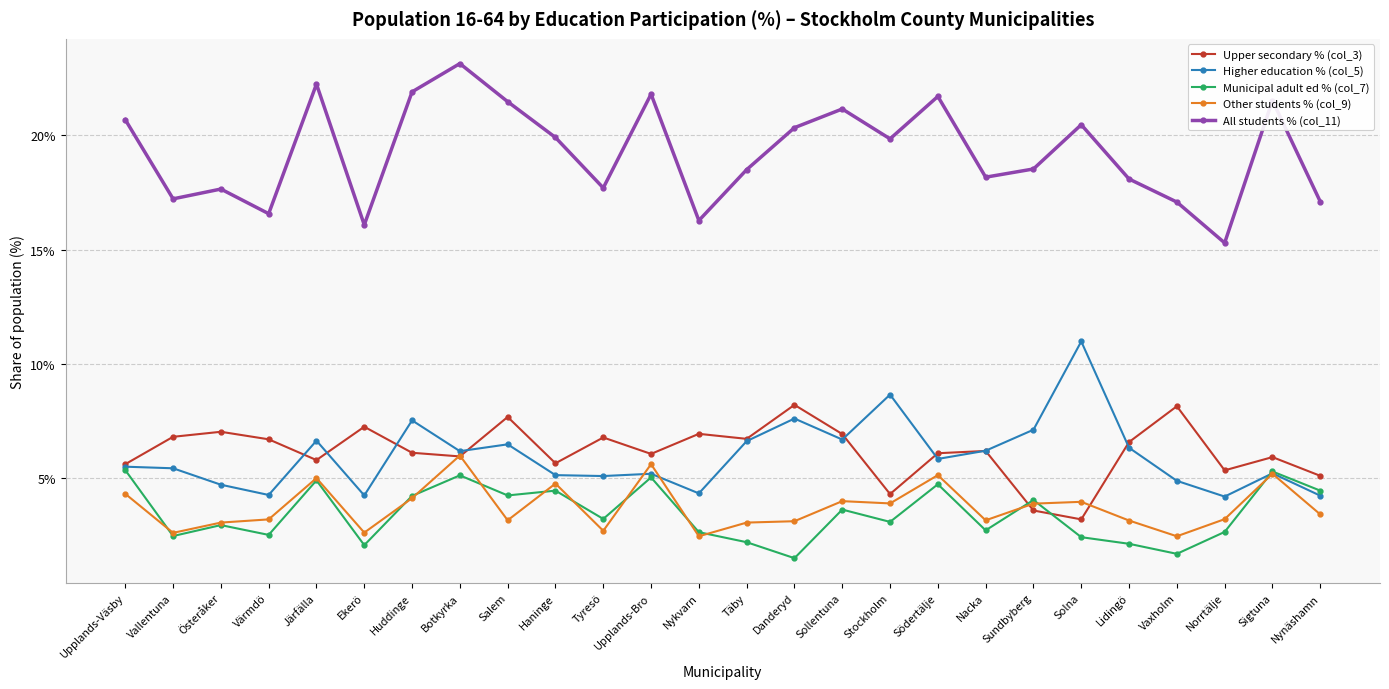

What is the average value of the Higher education % (col_5) series?

6.0